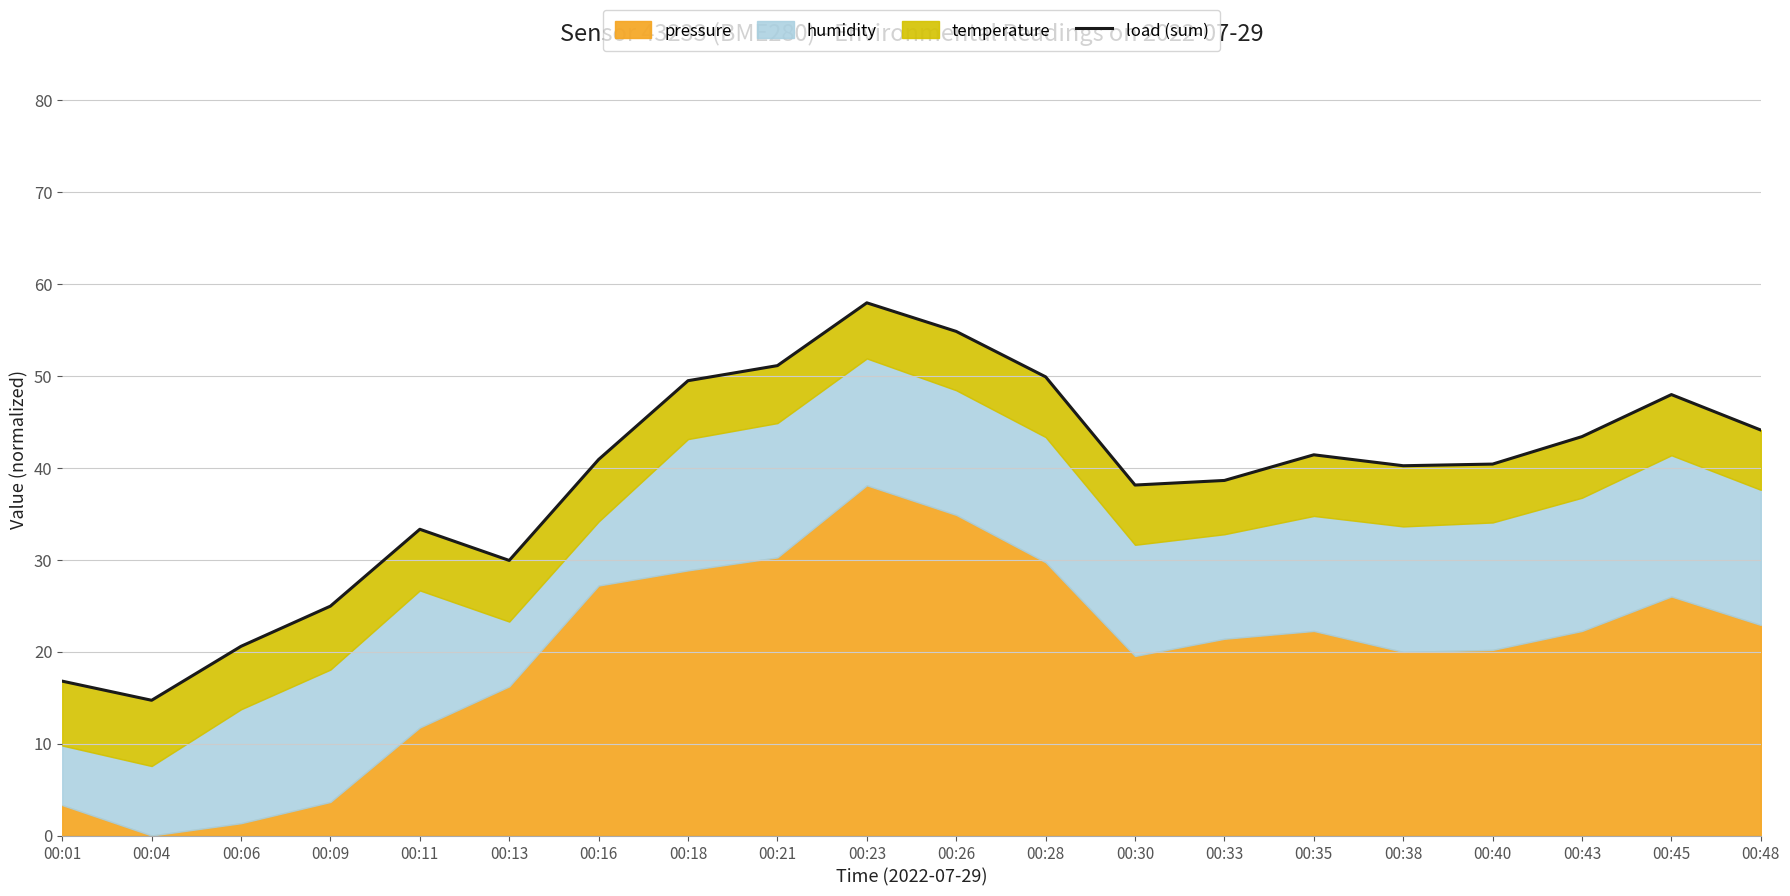

How many values exceed 40?

12